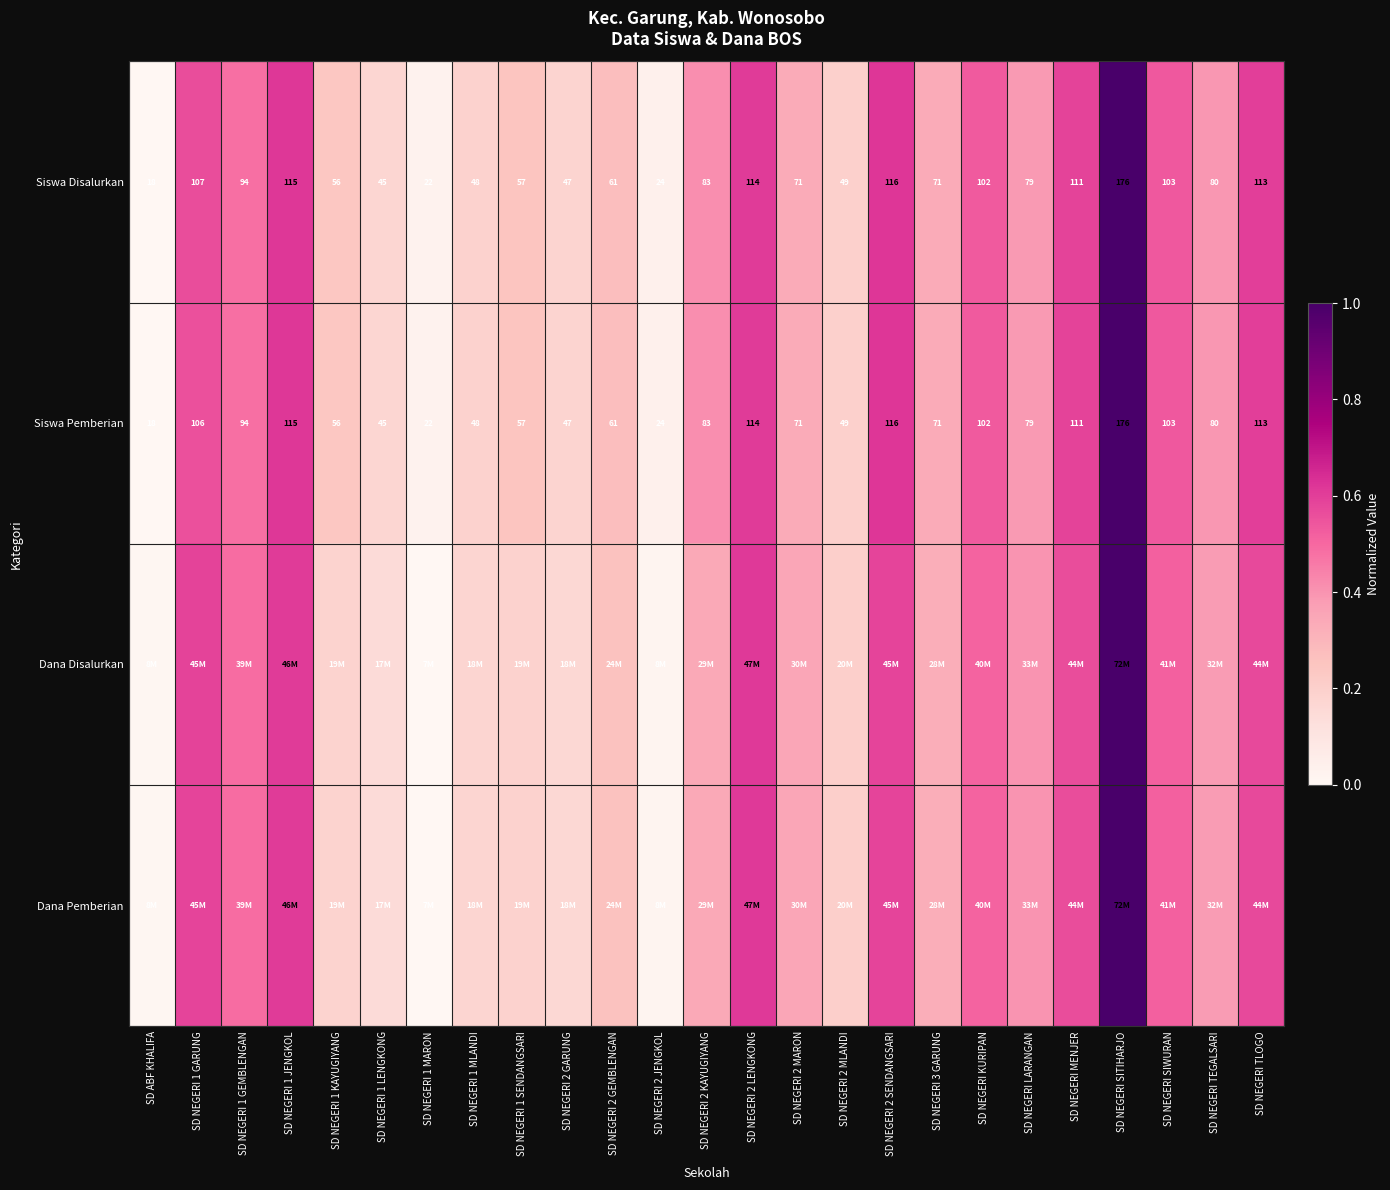

At which category does the chart reach its peak across all series?

SD NEGERI SITIHARJO